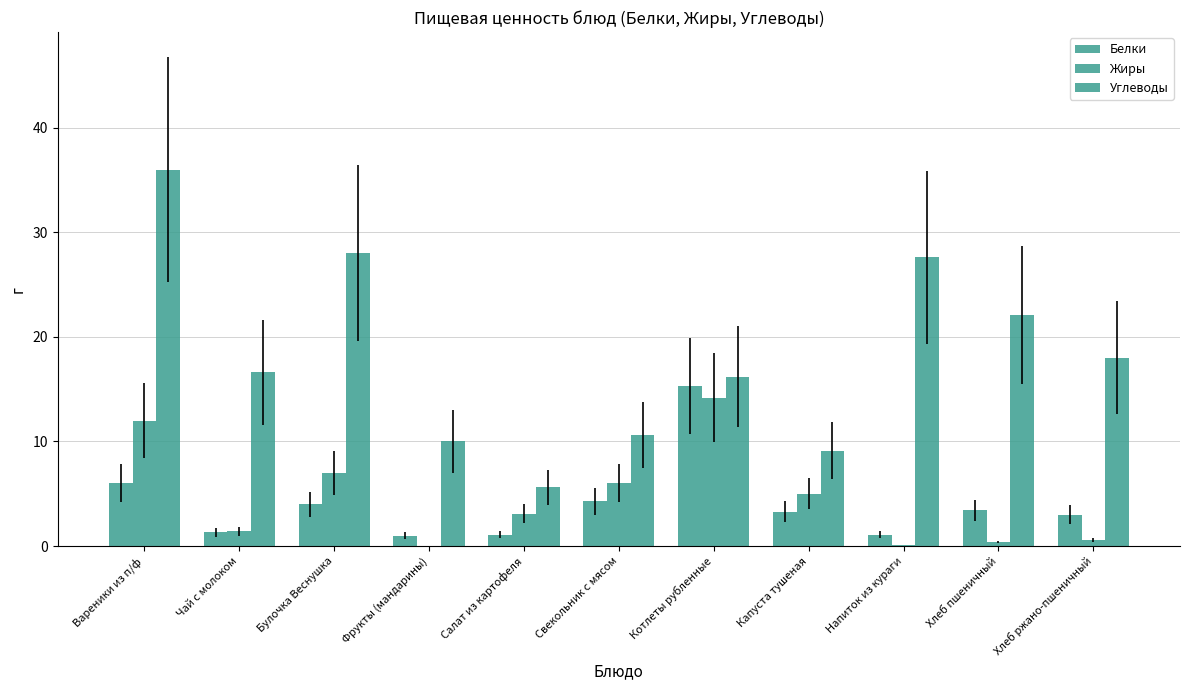

Reading left to right, extract all data points from this chart.

Белки: 6.0	1.3	4.0	1.0	1.1	4.3	15.3	3.3	1.1	3.4	3.0
Жиры: 12.0	1.4	7.0	0.0	3.1	6.0	14.2	5.0	0.1	0.4	0.6
Углеводы: 36.0	16.6	28.0	10.0	5.6	10.6	16.2	9.1	27.6	22.1	18.0